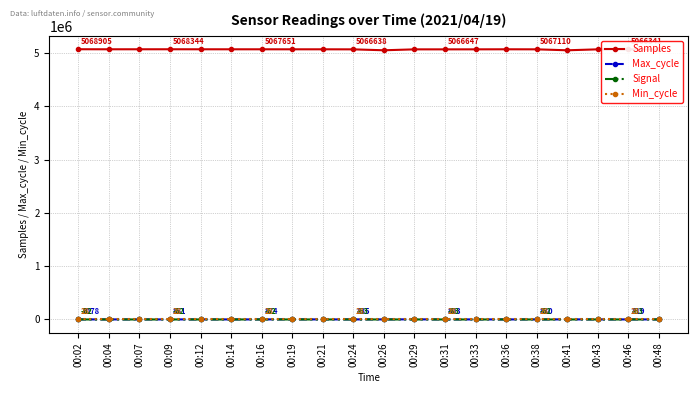

Is it true that Samples equals 5049139 at 00:41?

True